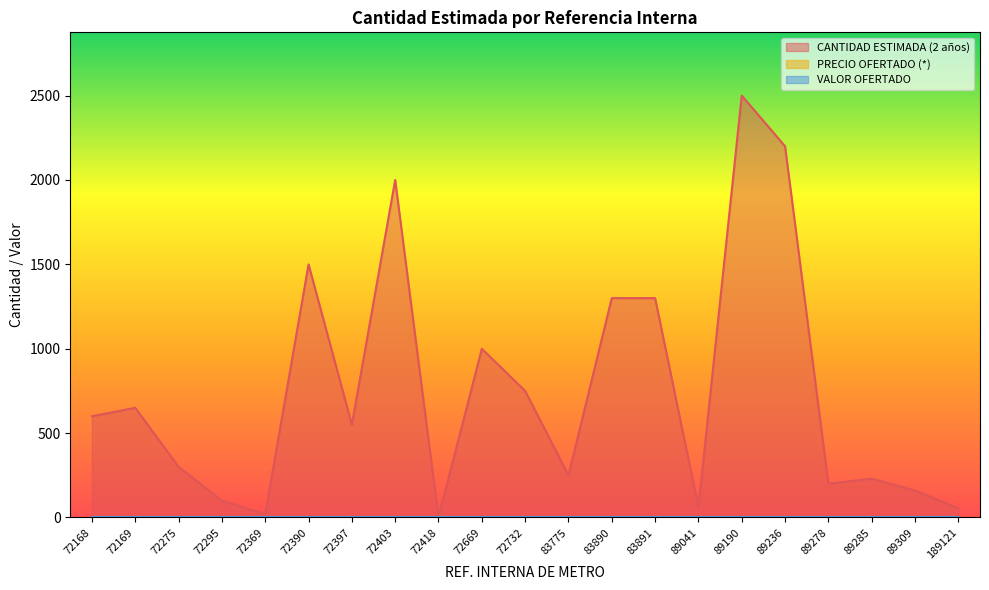

Is it true that CANTIDAD ESTIMADA (2 años) equals 1040 at 72403?

False